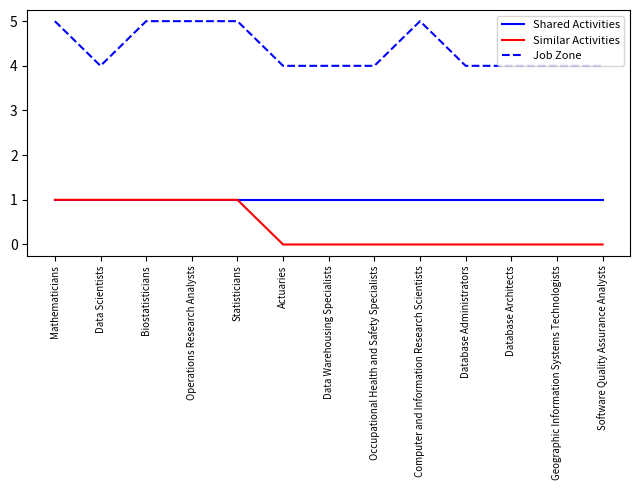

True or false: Shared Activities has a value of 2 at Computer and Information Research Scientists.

False